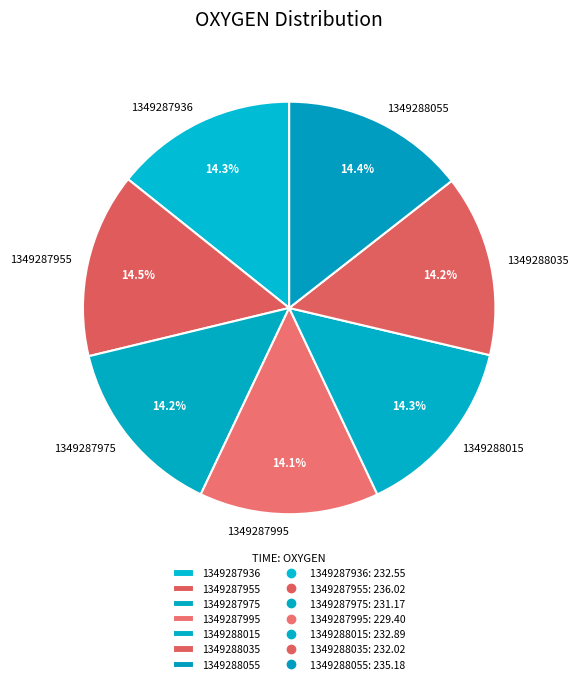

What is the total percentage of 1349287955 and 1349287936?

28.8%